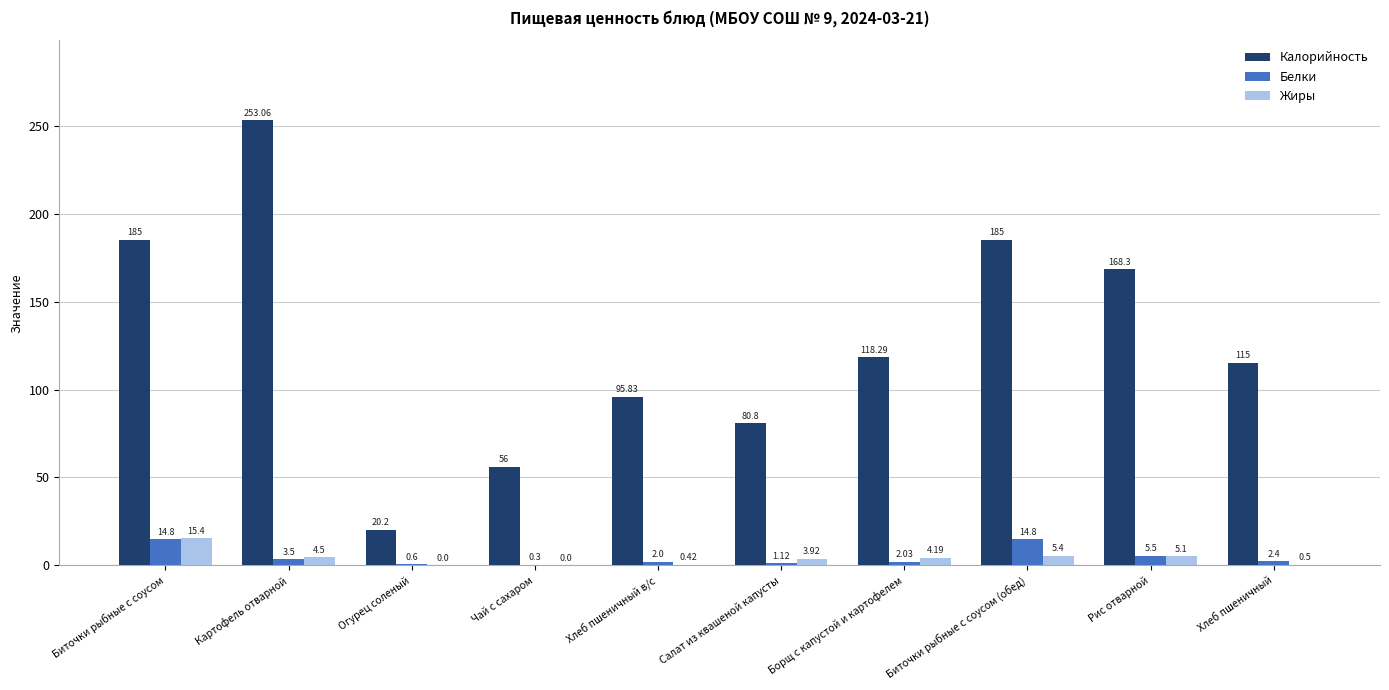

Which series has the widest spread of values?

Калорийность